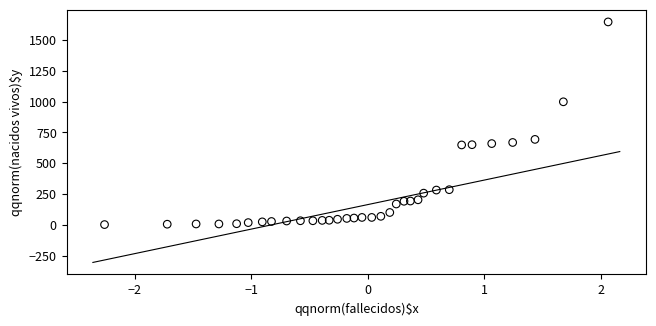

What Y value in the scatter plot is closest to 825?

694